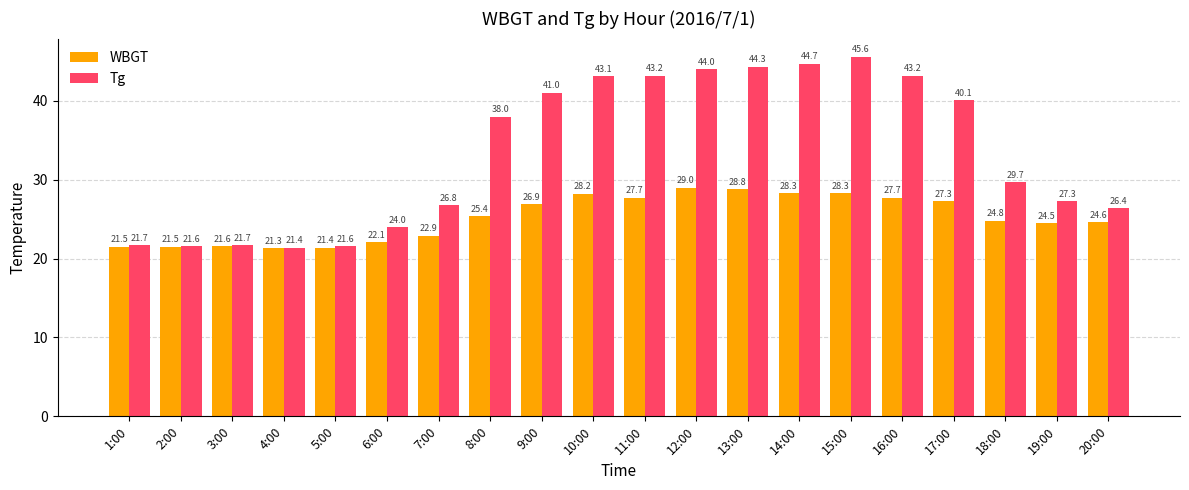

What is the spread (max minus min) of values at 2:00?

0.1